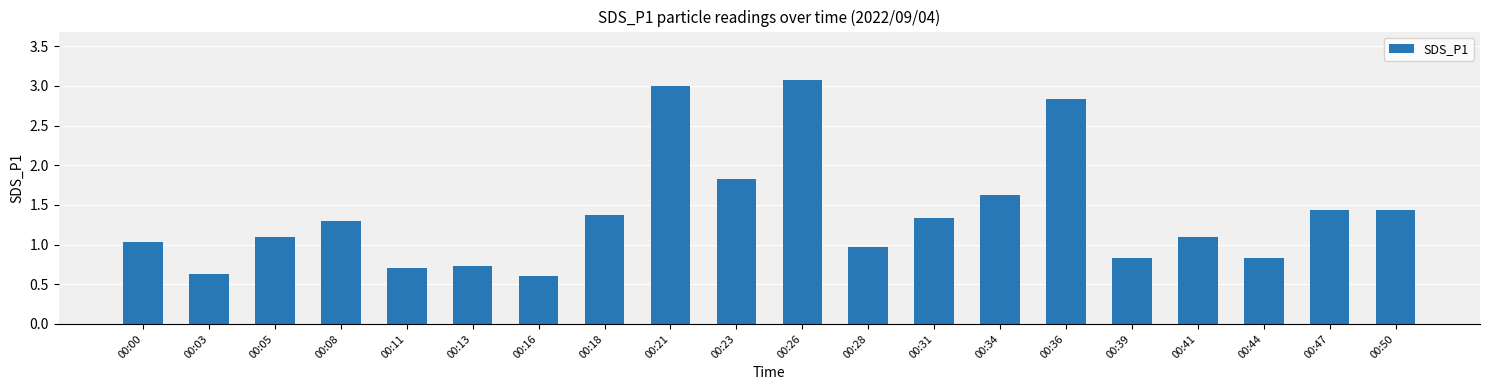

At which category does the chart reach its minimum across all series?

00:16